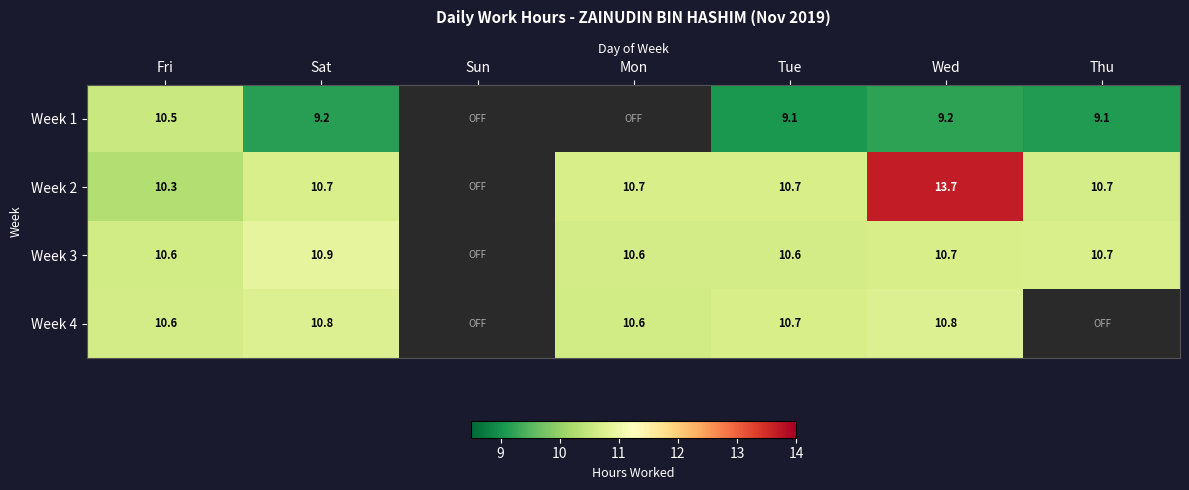

What is the sum of the Week 2 values at Mon and Sat?

21.4